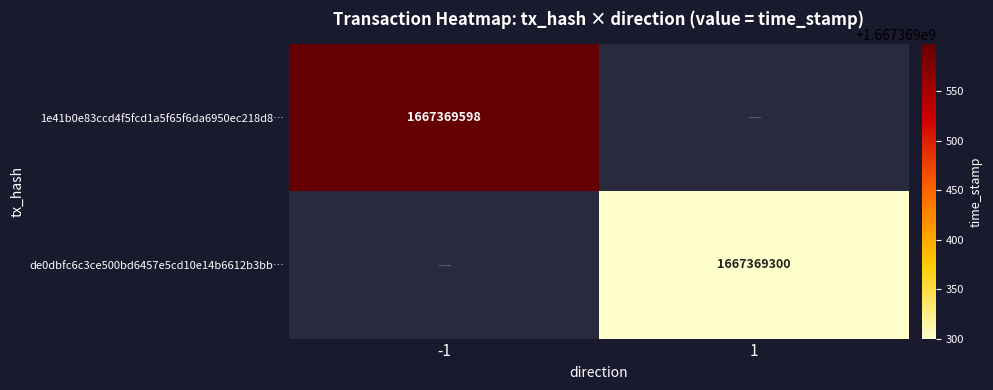

Reading left to right, what are all the values shown in this chart?

1e41b0e83ccd4f5fcd1a5f65f6da6950ec218d8: -1	1667369598
de0dbfc6c3ce500bd6457e5cd10e14b6612b3bb: 1	1667369300